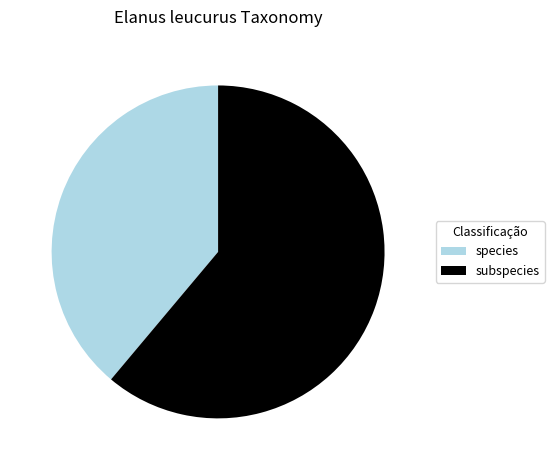

Which has a higher value, species or subspecies?

subspecies